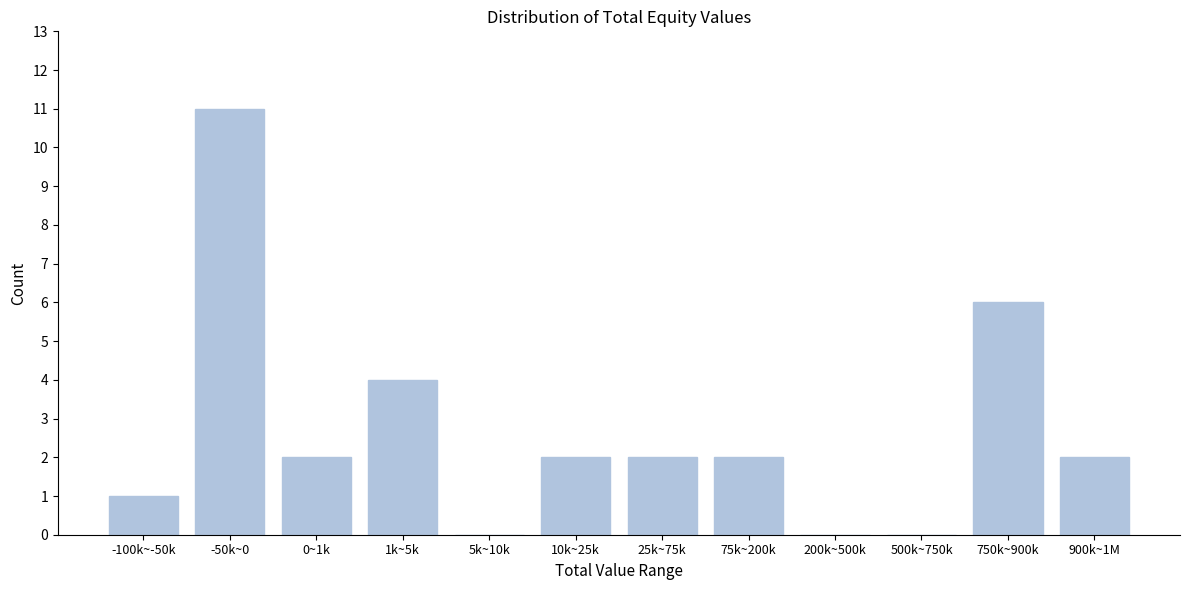

Reading right to left, list all the values displayed in this chart.

900k~1M=2	750k~900k=6	500k~750k=0	200k~500k=0	75k~200k=2	25k~75k=2	10k~25k=2	5k~10k=0	1k~5k=4	0~1k=2	-50k~0=11	-100k~-50k=1